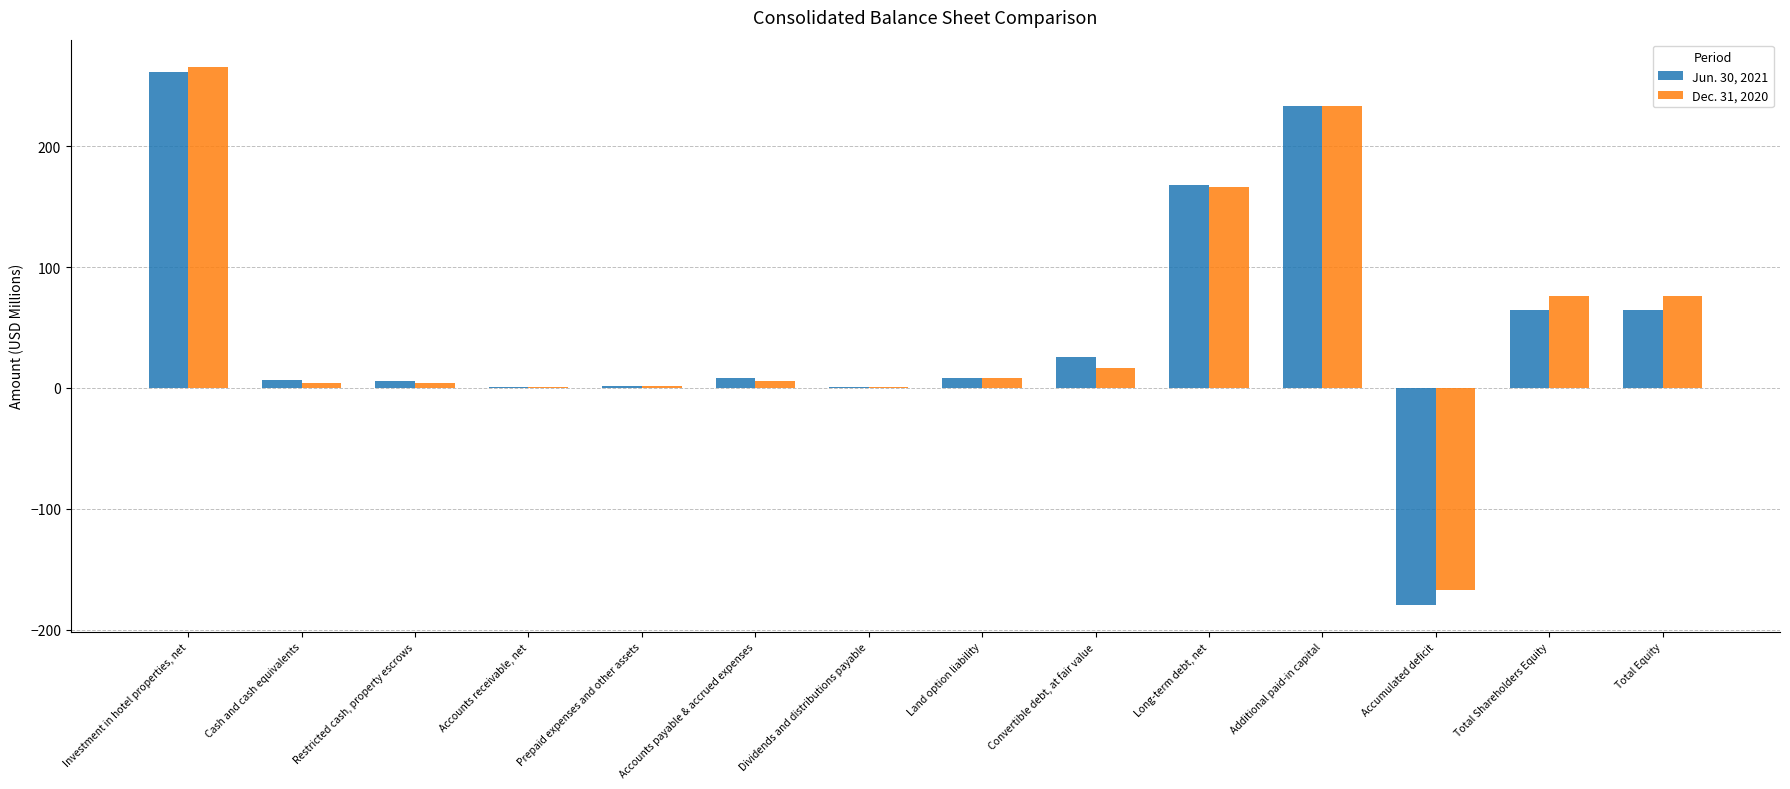

Is it true that Jun. 30, 2021 equals 118.6 at Additional paid-in capital?

False